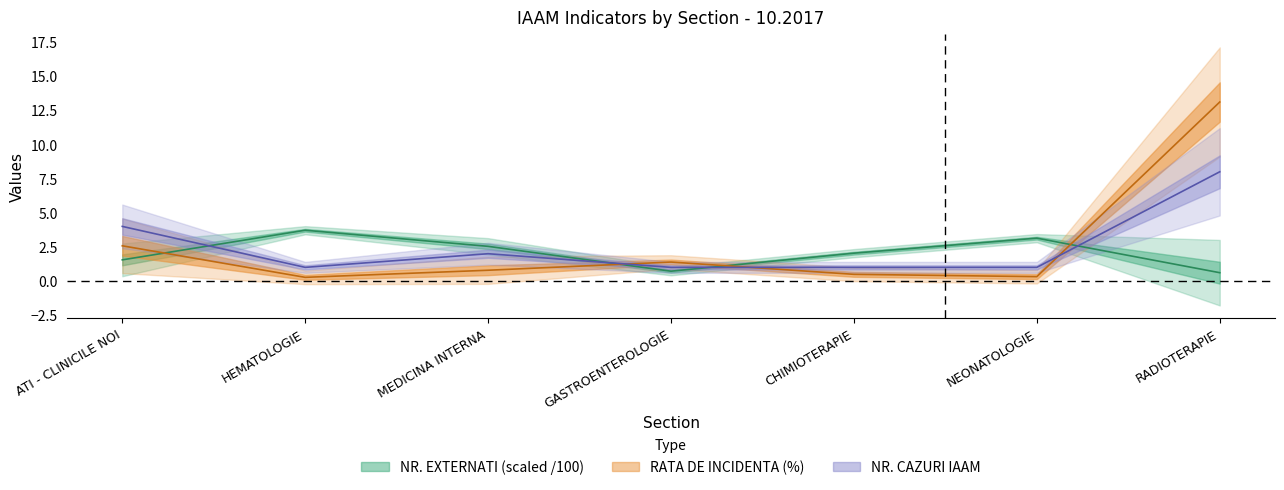

Which series has the widest spread of values?

RATA DE INCIDENTA